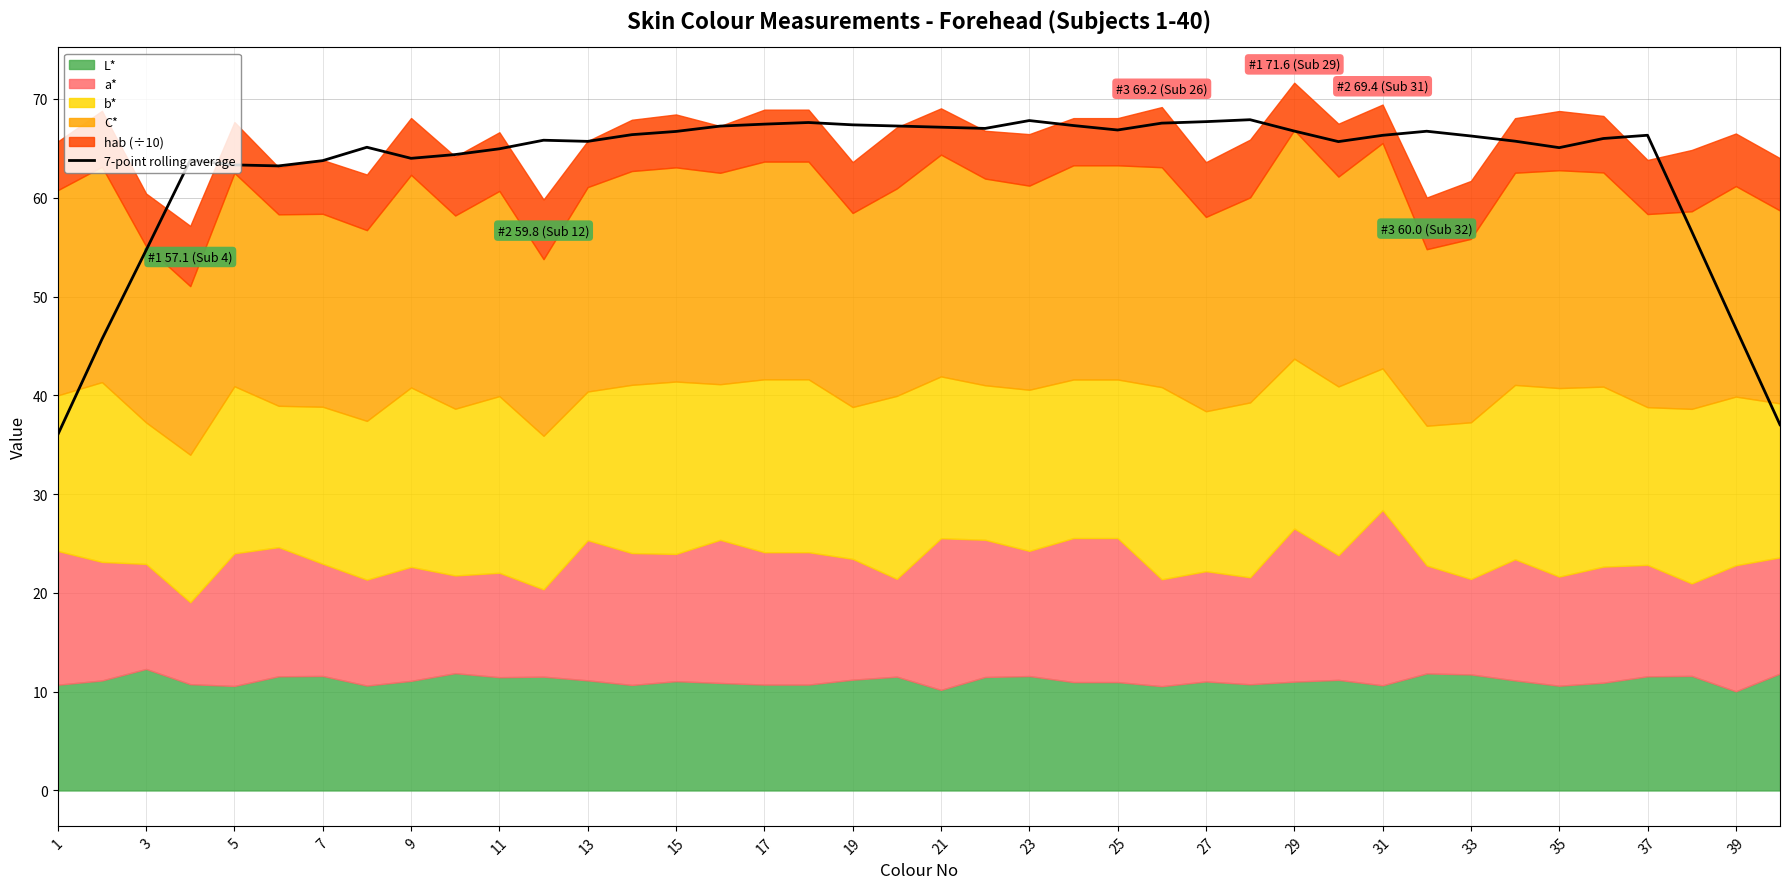

What is the minimum value for 7-point rolling average?

36.0